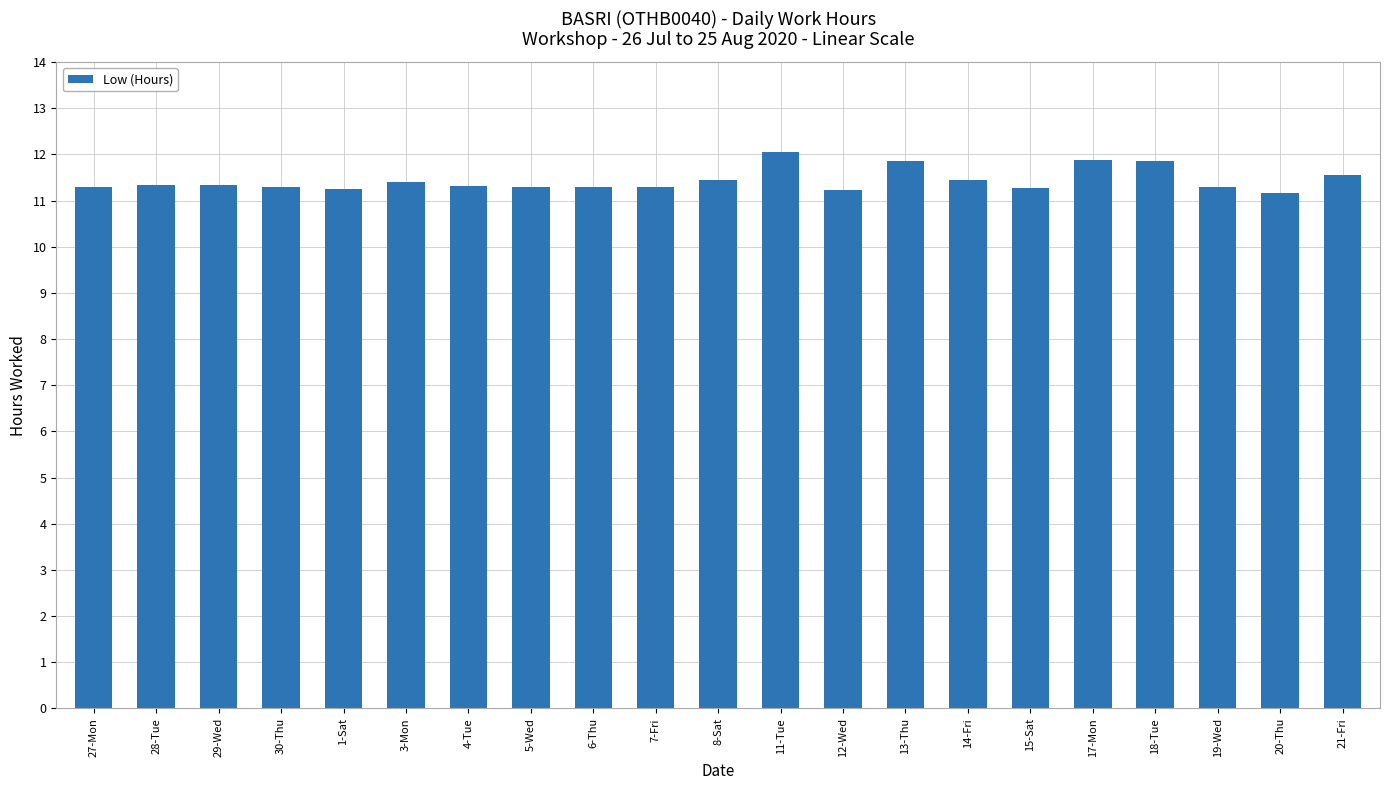

The value at 29-Wed is 11.3. True or false?

True